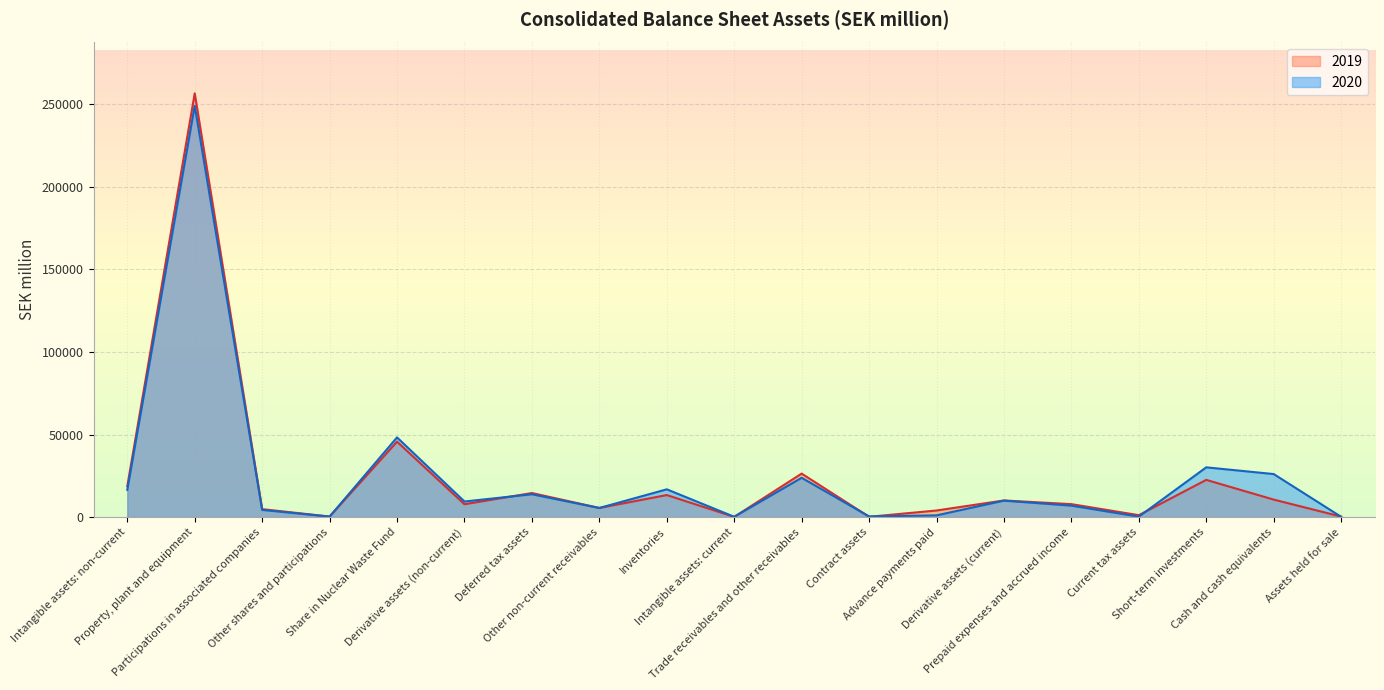

Which category has the lowest value across all series?

Intangible assets: current